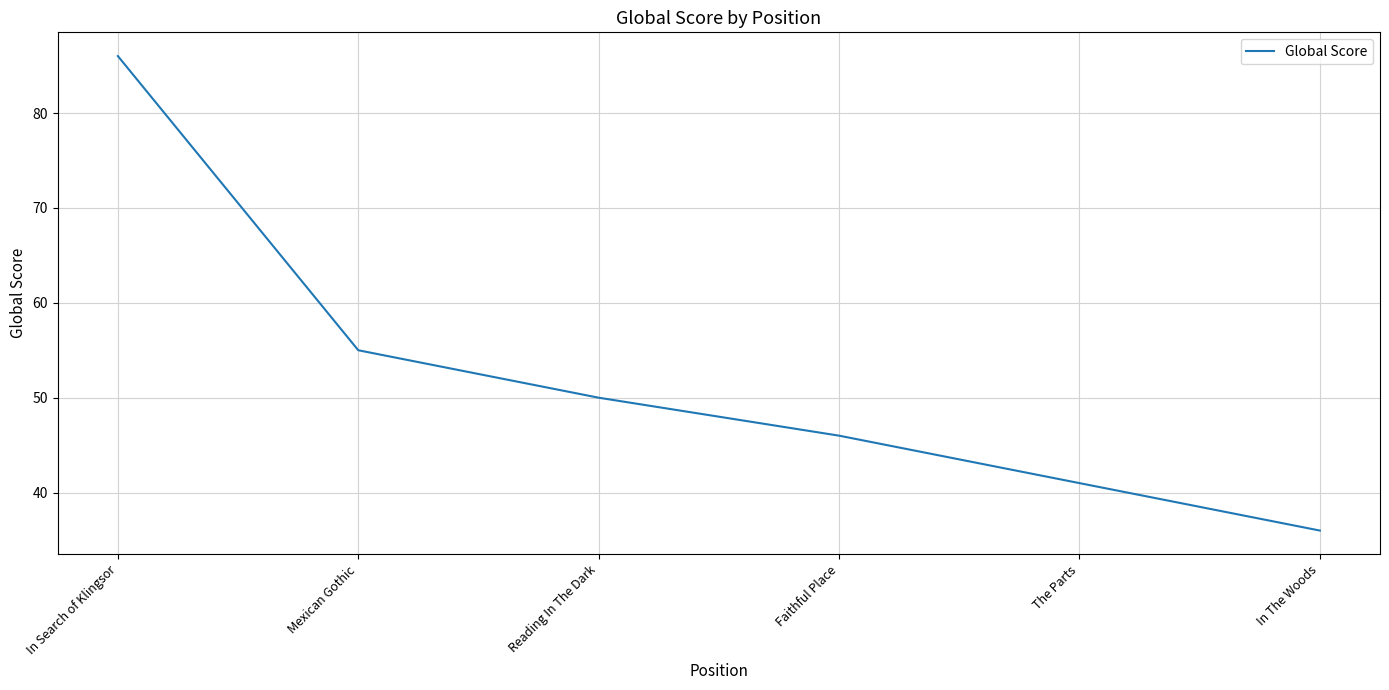

What position from the left is In The Woods?

6